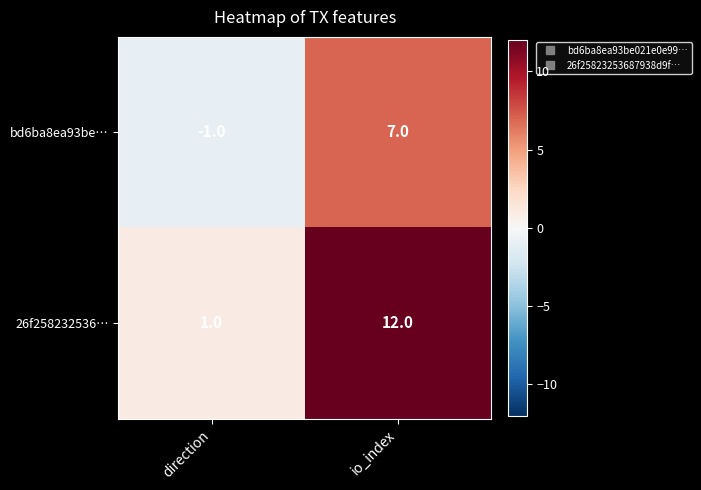

What is the difference between the maximum and minimum values in the bd6ba8ea93be… series?

8